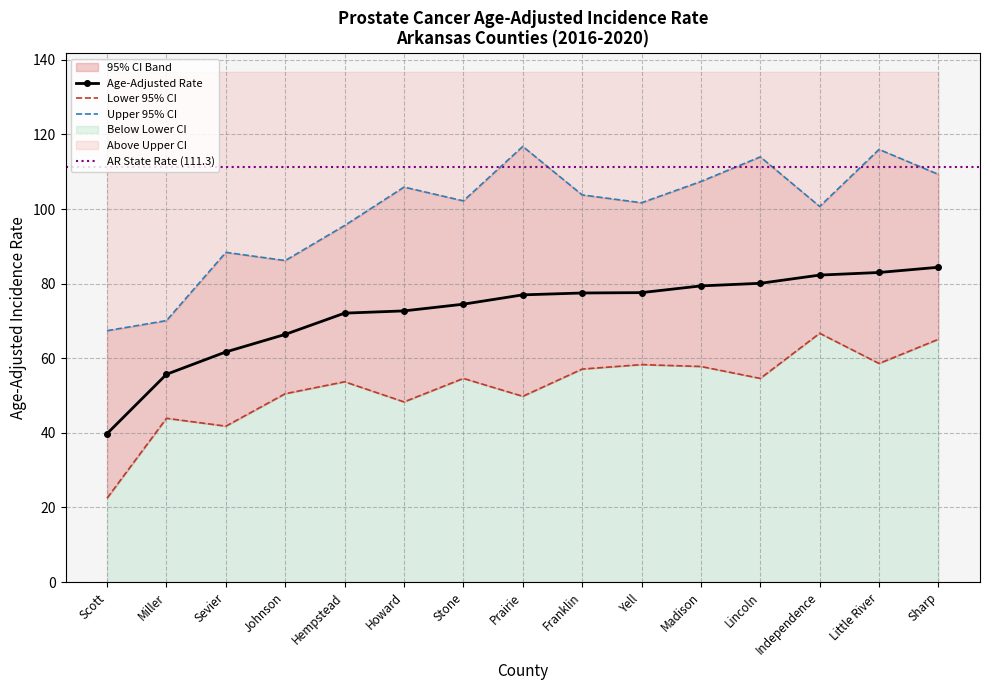

What is the greatest value displayed?

116.8